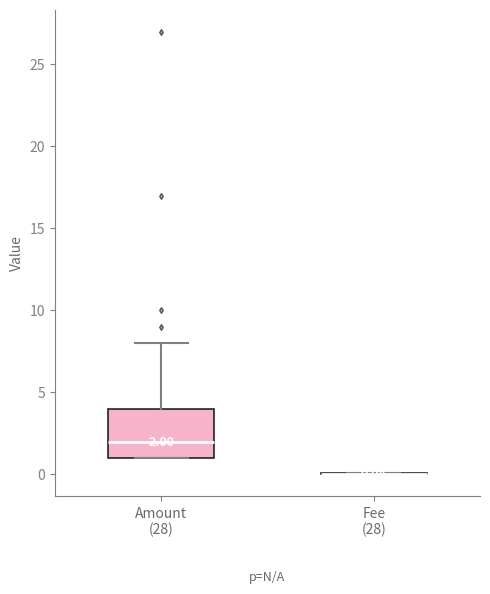

Which box is the tallest, from its lower edge to its upper edge?

Amount (28)